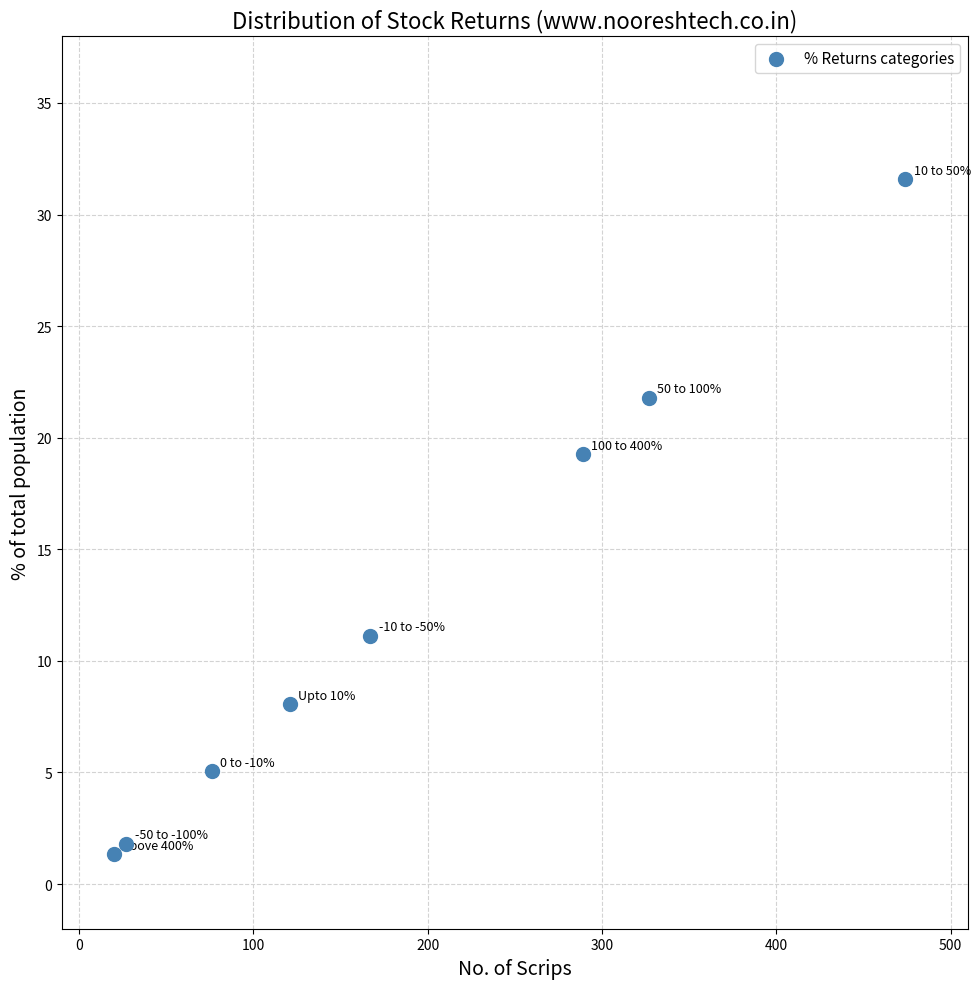

What is the average Y value?

12.5